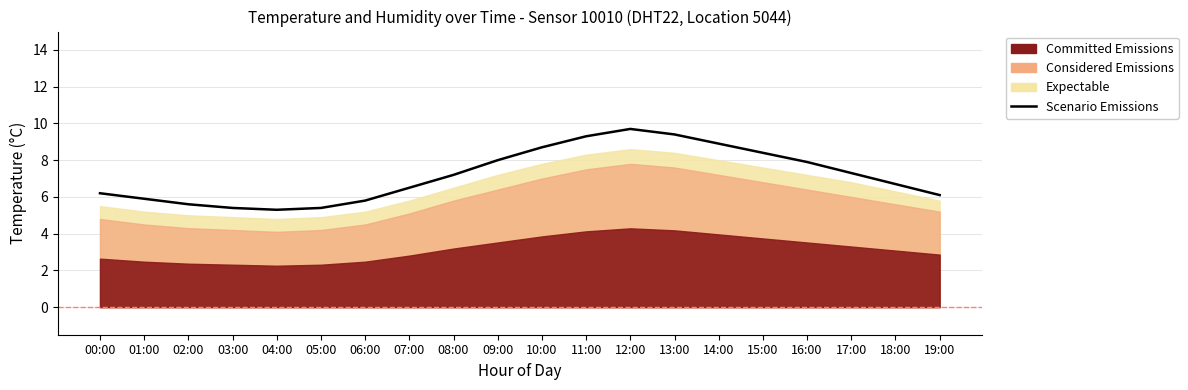

Where is the first local maximum?

12:00